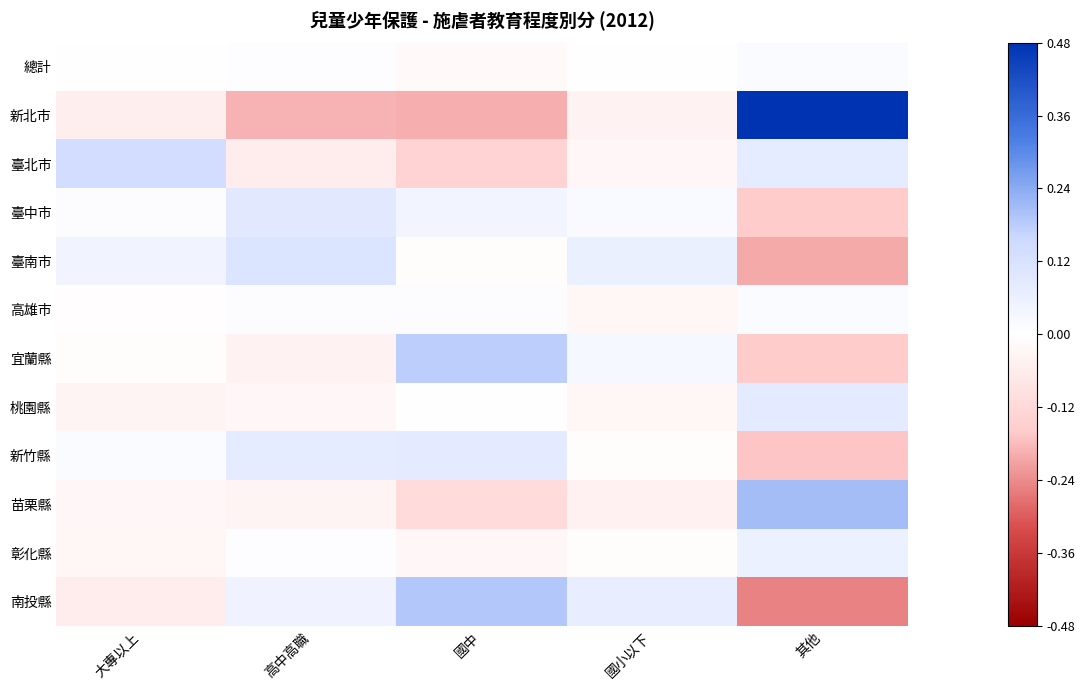

Reading right to left, transcribe all the data shown in this chart.

總計: 其他=0.0	國小以下=0.0	國中=-0.0	高中高職=0.0	大專以上=-0.0
新北市: 其他=0.5	國小以下=-0.0	國中=-0.2	高中高職=-0.2	大專以上=-0.1
臺北市: 其他=0.1	國小以下=-0.0	國中=-0.1	高中高職=-0.1	大專以上=0.1
臺中市: 其他=-0.2	國小以下=0.0	國中=0.0	高中高職=0.1	大專以上=0.0
臺南市: 其他=-0.2	國小以下=0.1	國中=-0.0	高中高職=0.1	大專以上=0.0
高雄市: 其他=0.0	國小以下=-0.0	國中=0.0	高中高職=0.0	大專以上=-0.0
宜蘭縣: 其他=-0.2	國小以下=0.0	國中=0.2	高中高職=-0.0	大專以上=-0.0
桃園縣: 其他=0.1	國小以下=-0.0	國中=-0.0	高中高職=-0.0	大專以上=-0.0
新竹縣: 其他=-0.2	國小以下=-0.0	國中=0.1	高中高職=0.1	大專以上=0.0
苗栗縣: 其他=0.2	國小以下=-0.0	國中=-0.1	高中高職=-0.0	大專以上=-0.0
彰化縣: 其他=0.1	國小以下=-0.0	國中=-0.0	高中高職=0.0	大專以上=-0.0
南投縣: 其他=-0.3	國小以下=0.1	國中=0.2	高中高職=0.0	大專以上=-0.1